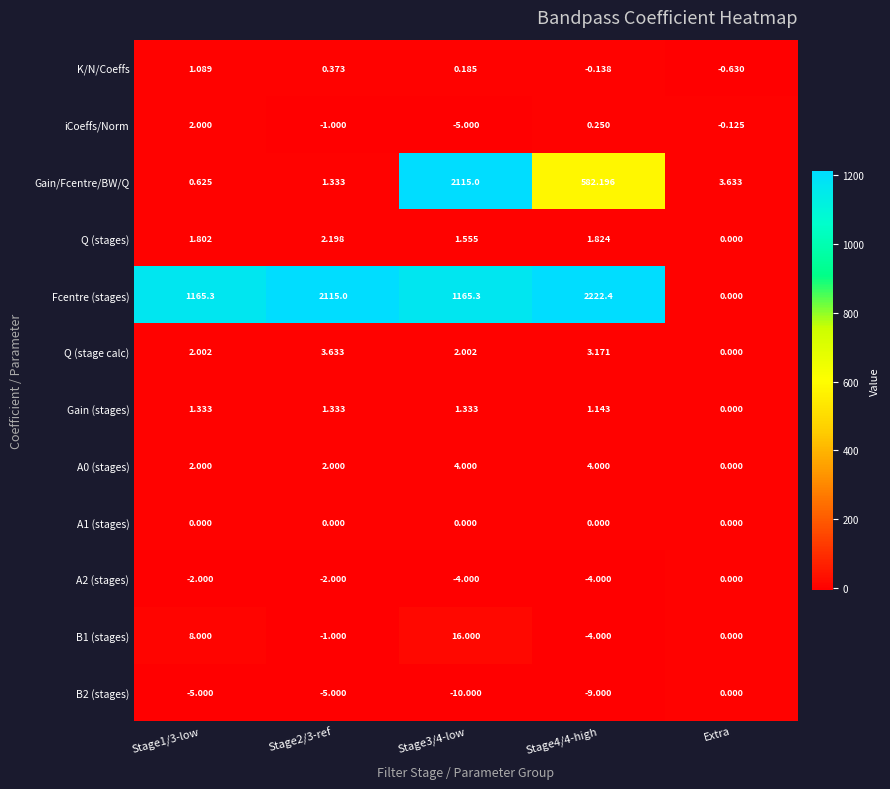

At which category is the sum across all series the highest?

Stage3/4-low